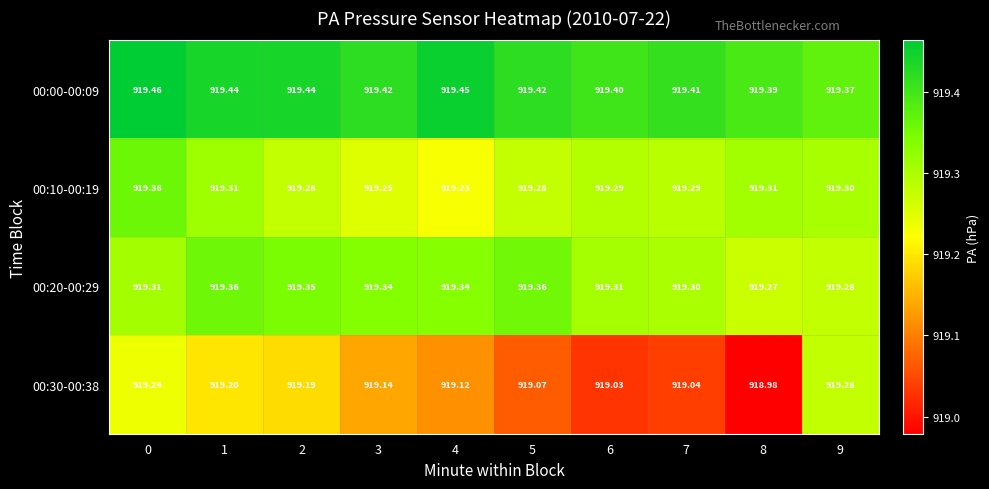

How many distinct data groups are displayed?

4